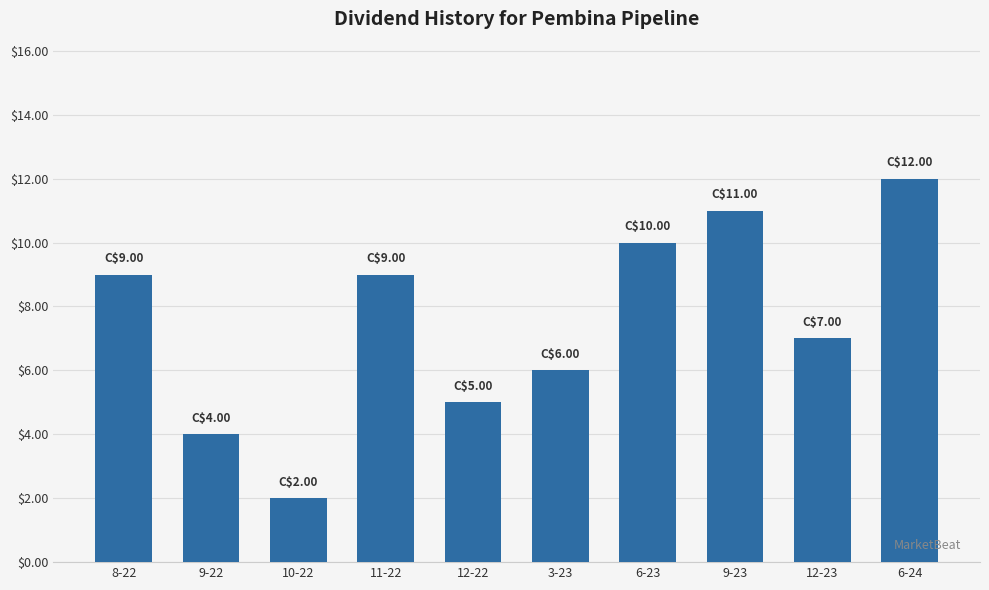

What is the ratio of the value at 10-22 to the value at 6-24?

0.2